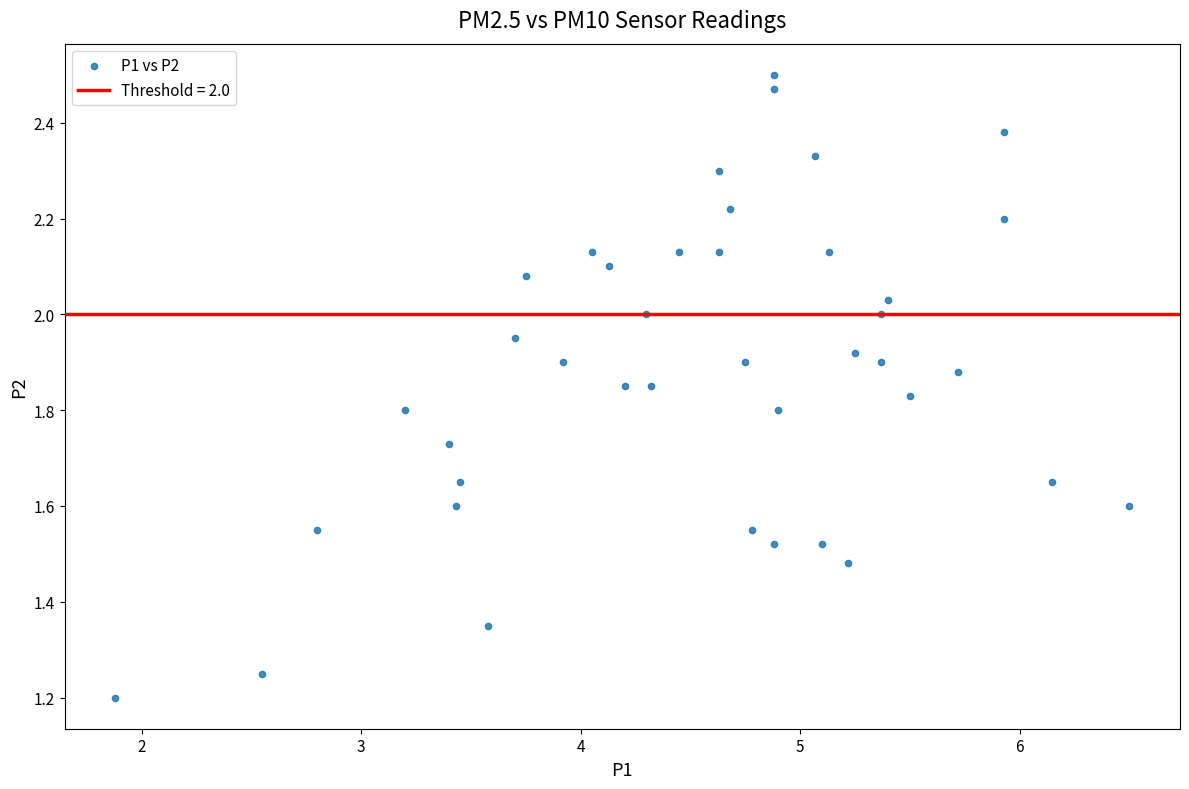

What is the range of Y values (max minus min)?

1.3